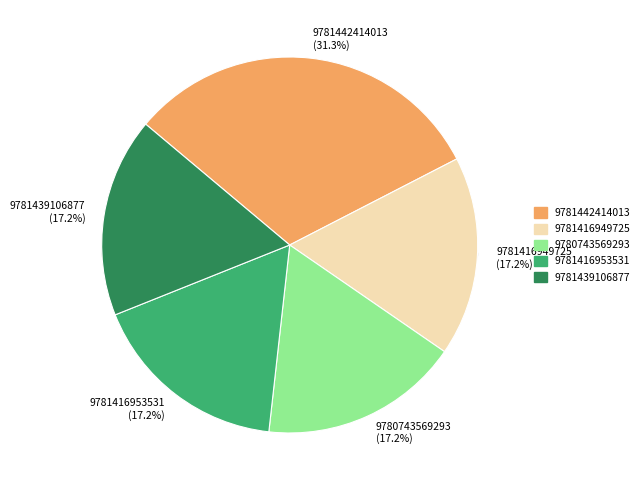

How many segments does this pie chart have?

5